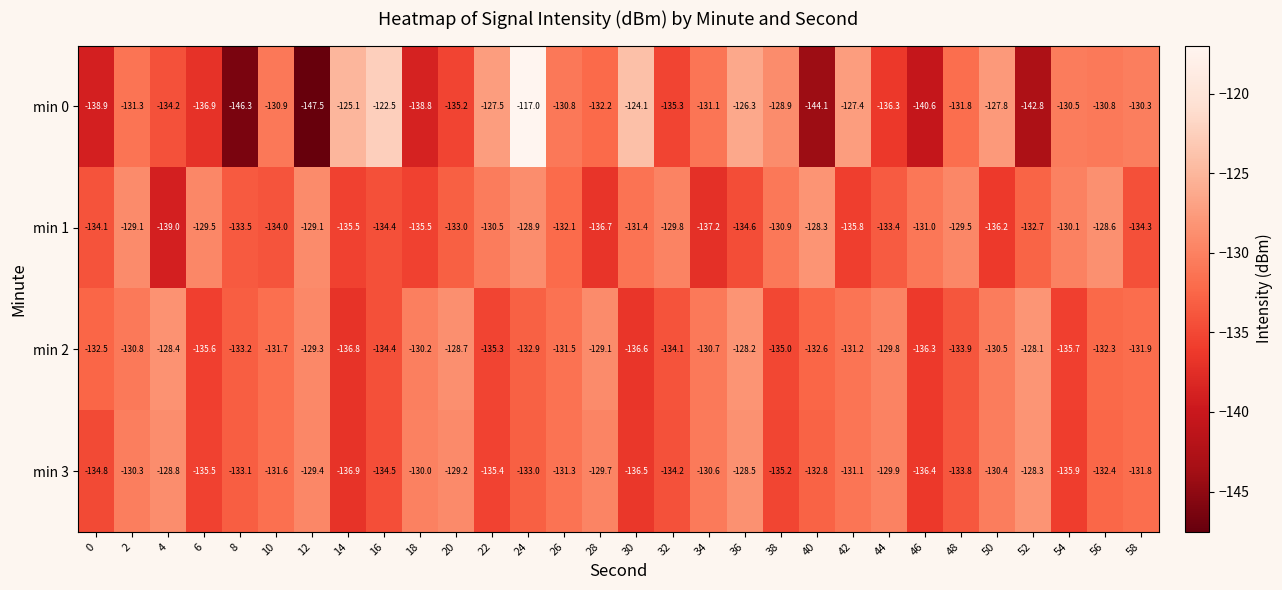

Which series has the largest total across all categories?

min 2